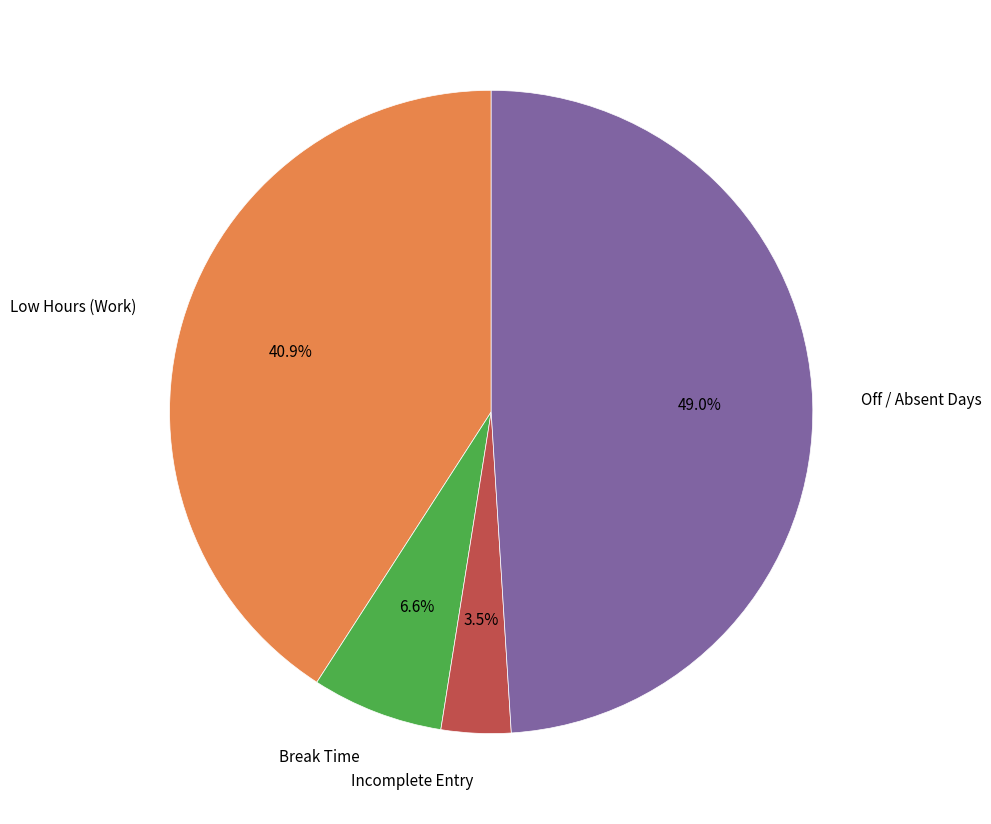

To the nearest percent, what is the average slice percentage?

25%